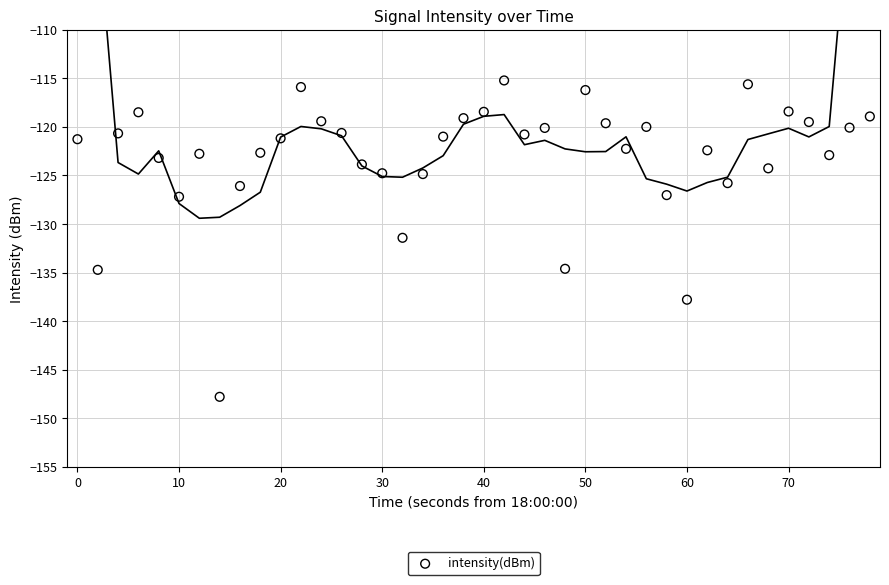

What is the range of Y values (max minus min)?

32.6